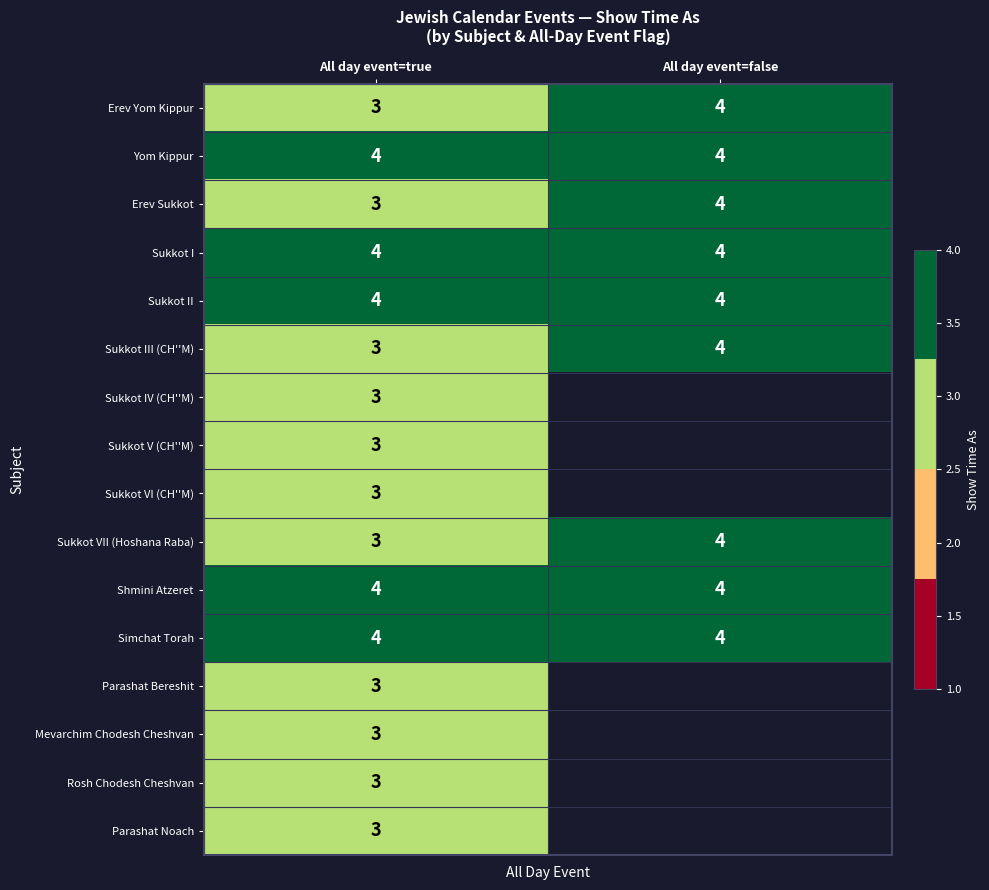

What is the total value across all series at All day event=true?

53